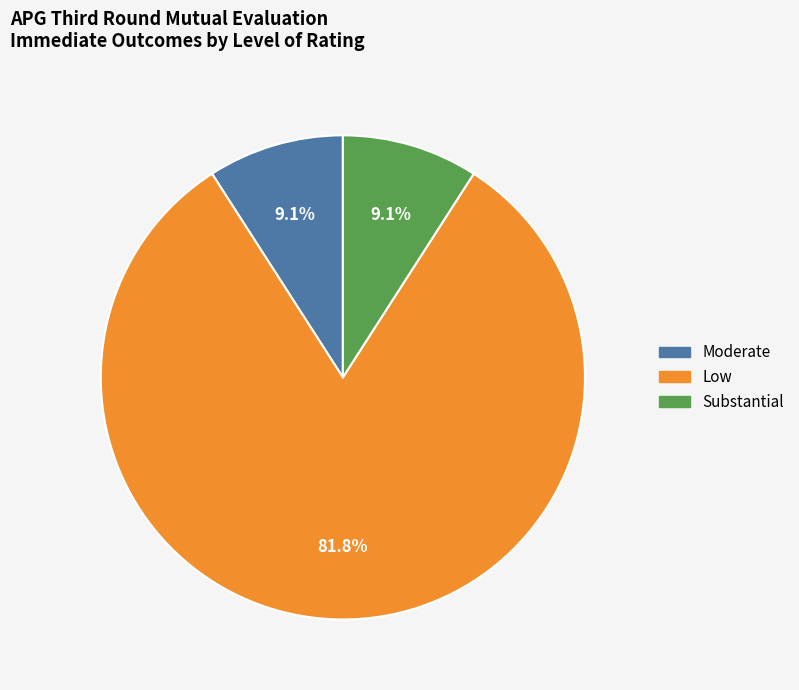

Approximately how many times larger is the value at Moderate compared to Substantial?

1.0